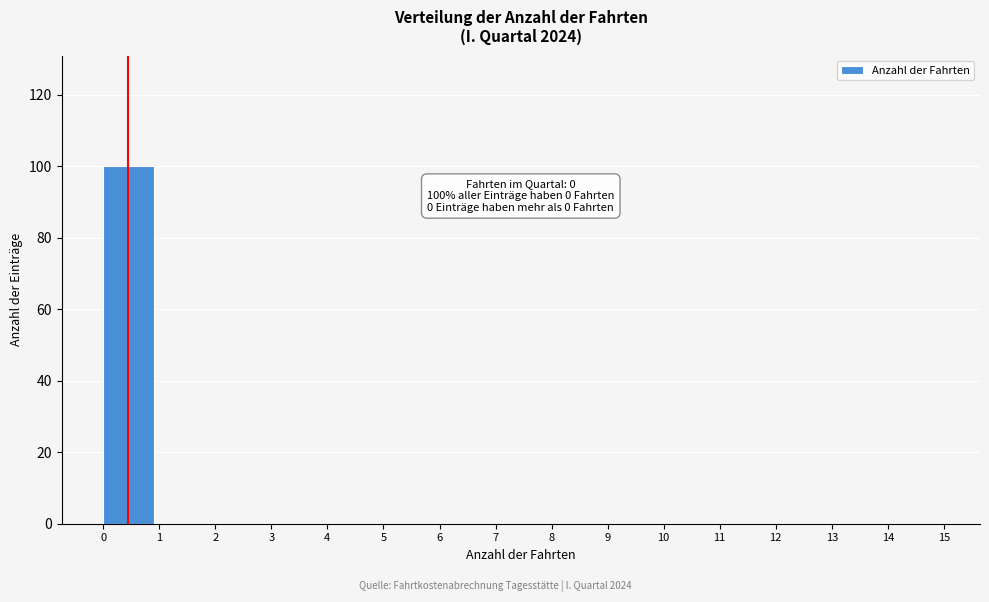

Over which range of the x-axis is the bar tallest?

0 to 1